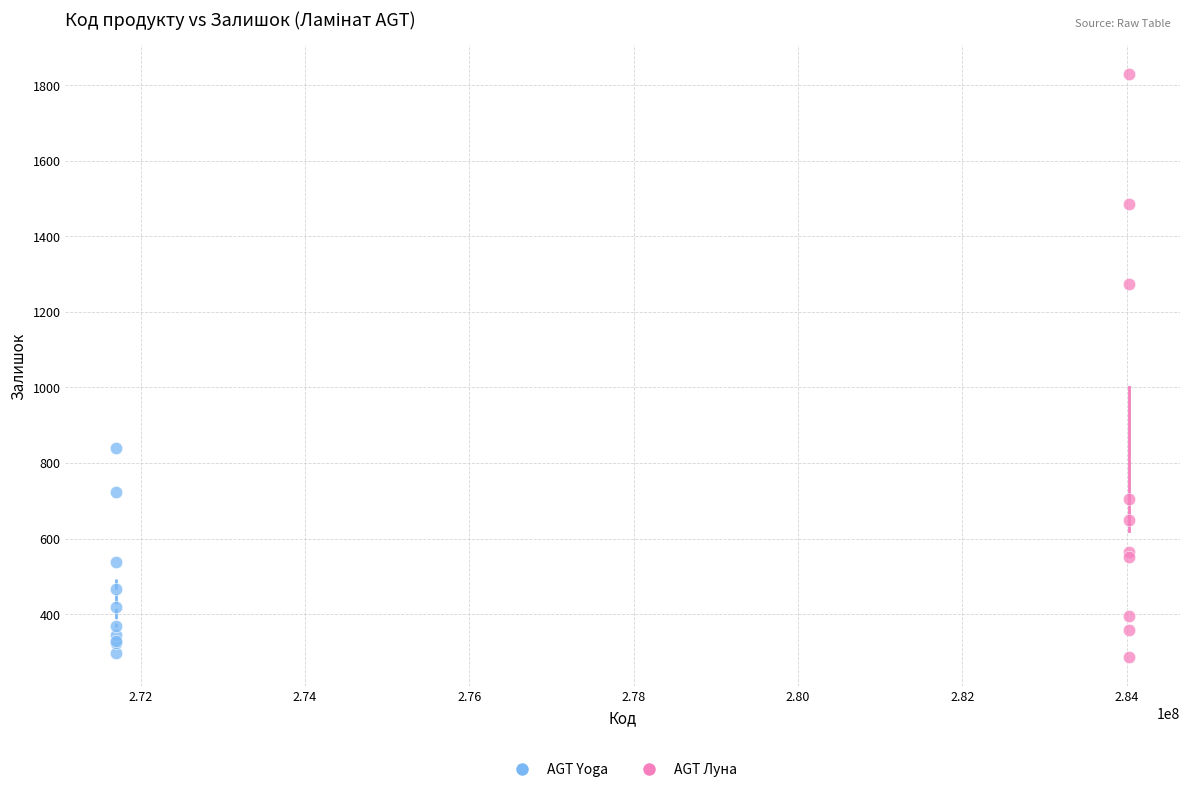

Which series reaches the maximum Y coordinate?

AGT Луна